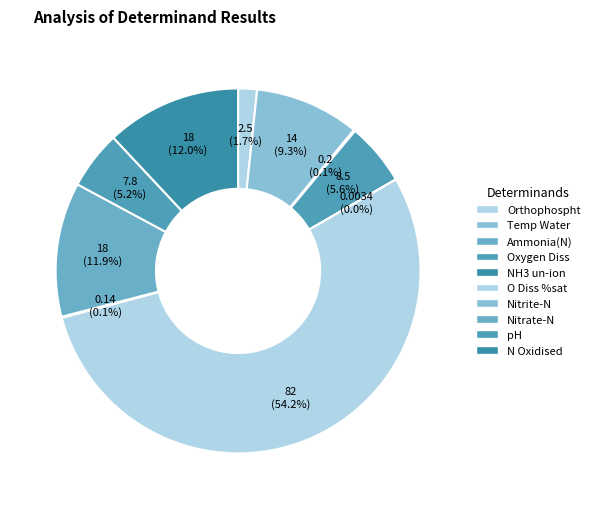

Count the number of slices in the pie.

10